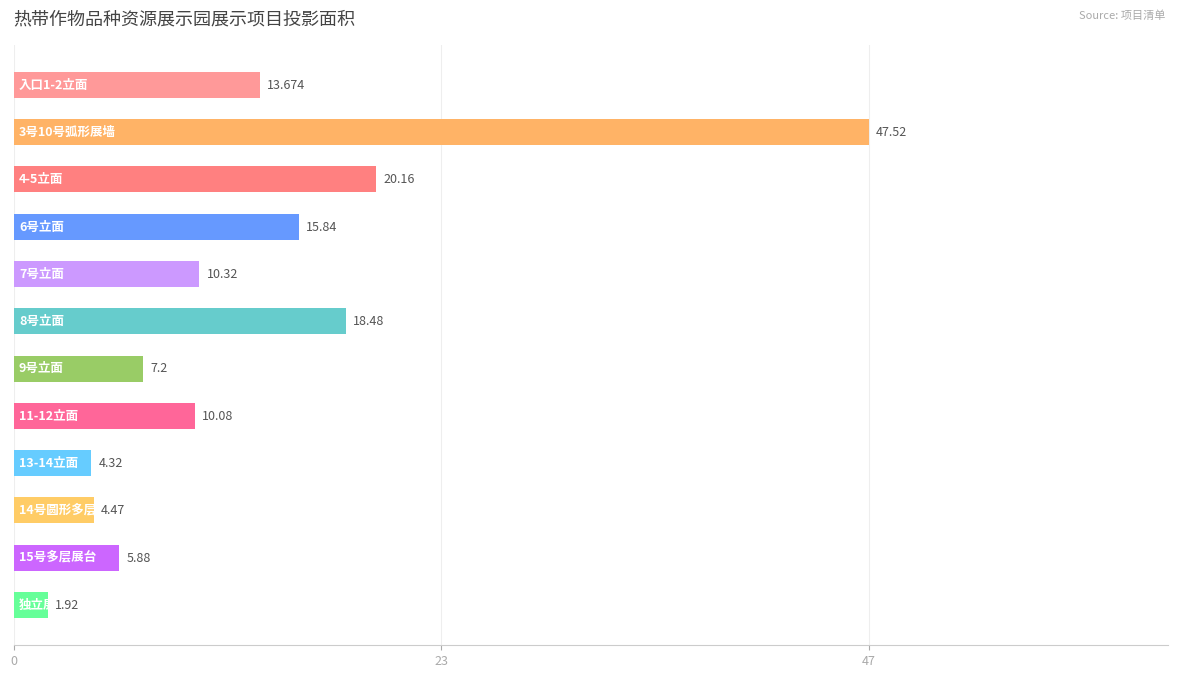

Are the bars horizontal?

Yes